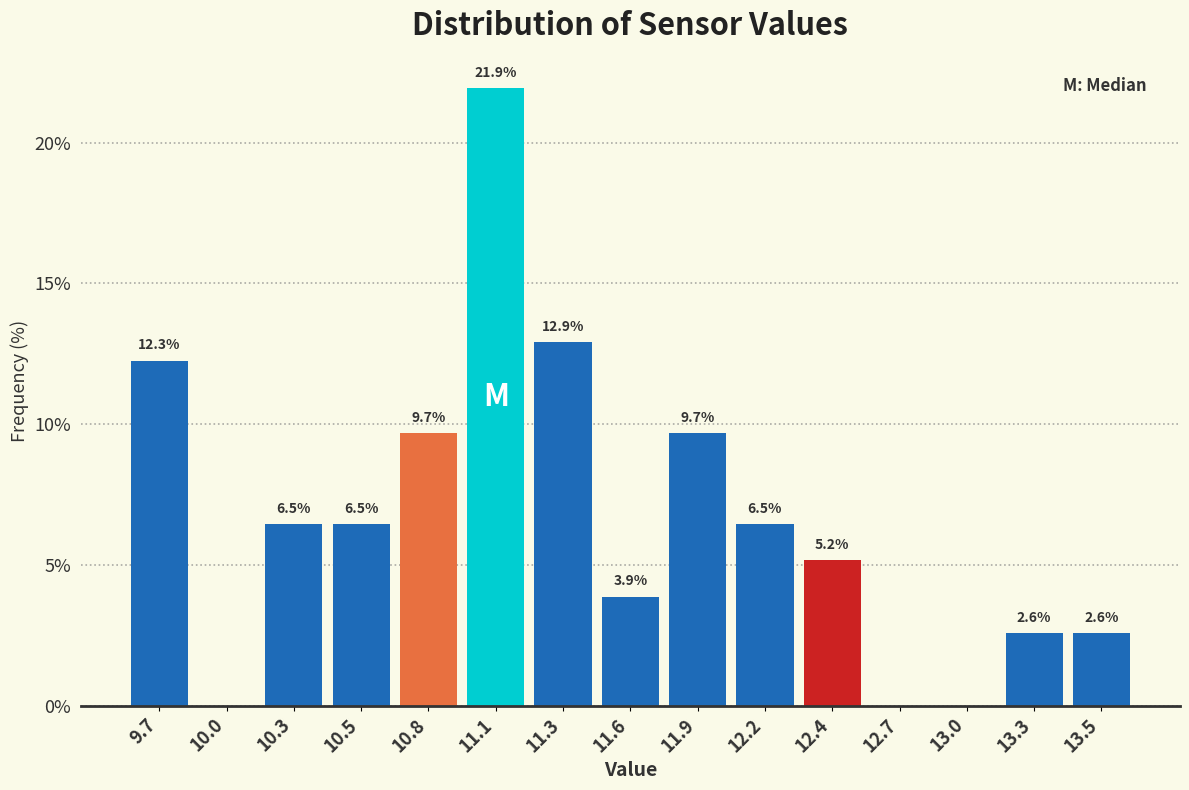

Reading left to right, extract all data points from this chart.

9.7=12.3	10.0=0.0	10.3=6.5	10.5=6.5	10.8=9.7	11.1=21.9	11.3=12.9	11.6=3.9	11.9=9.7	12.2=6.5	12.4=5.2	12.7=0.0	13.0=0.0	13.3=2.6	13.5=2.6